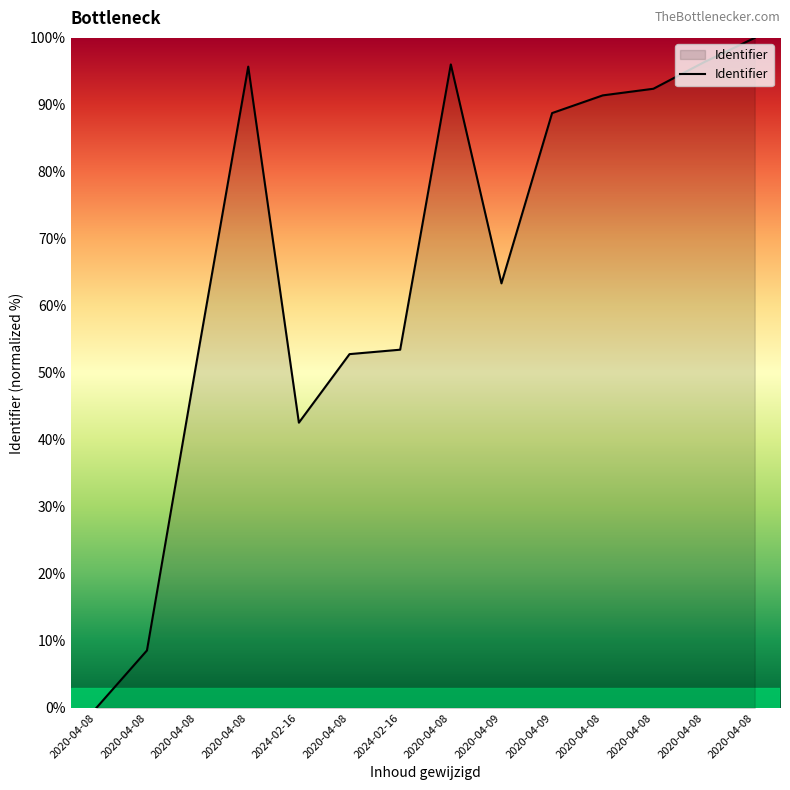

How many lines are shown in the chart?

1